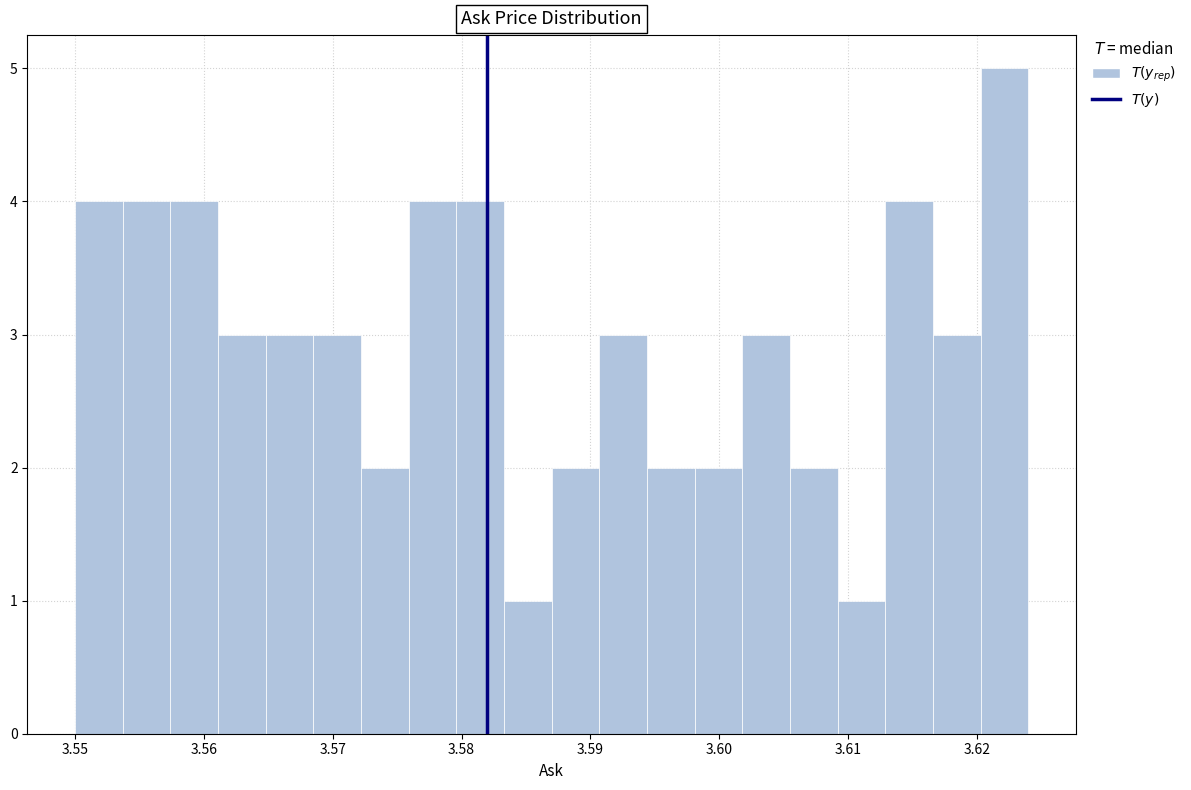

Read against the x-axis, roughly where is the centre of the tallest bar?

3.622